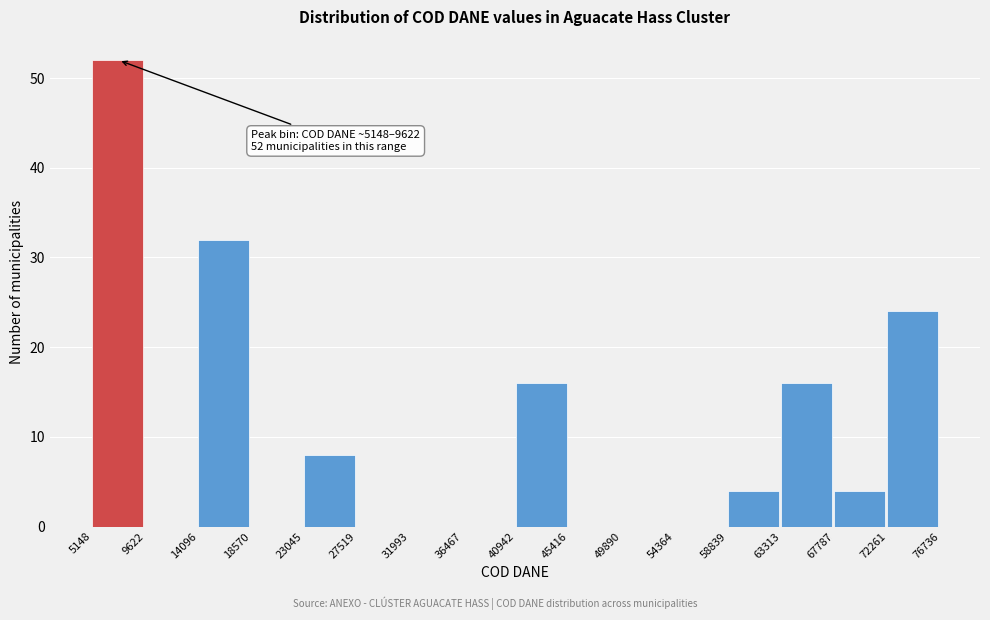

Over which range of the x-axis is the bar tallest?

5148 to 9622